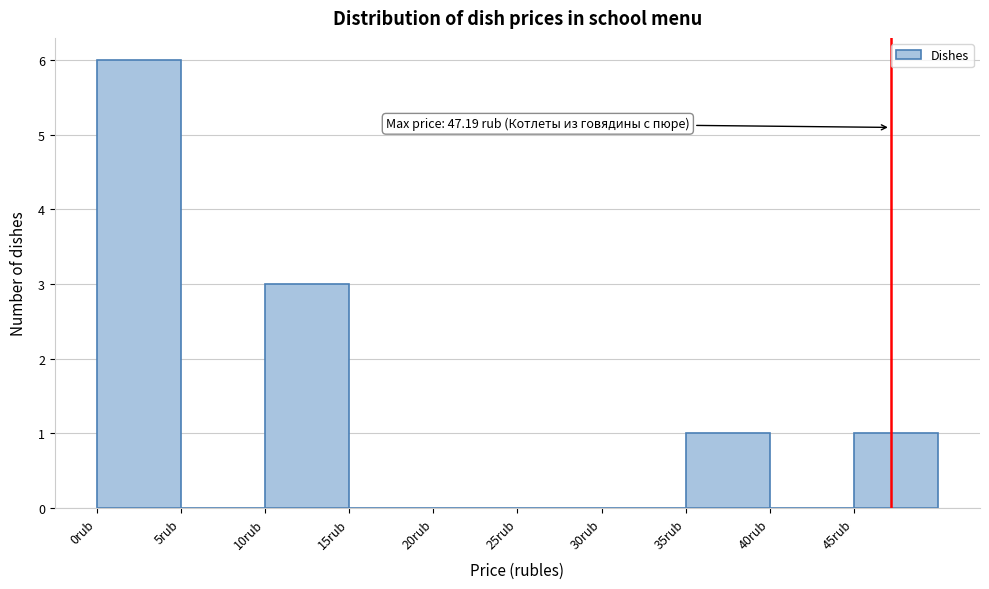

Over which range of the x-axis is the bar tallest?

0 to 5